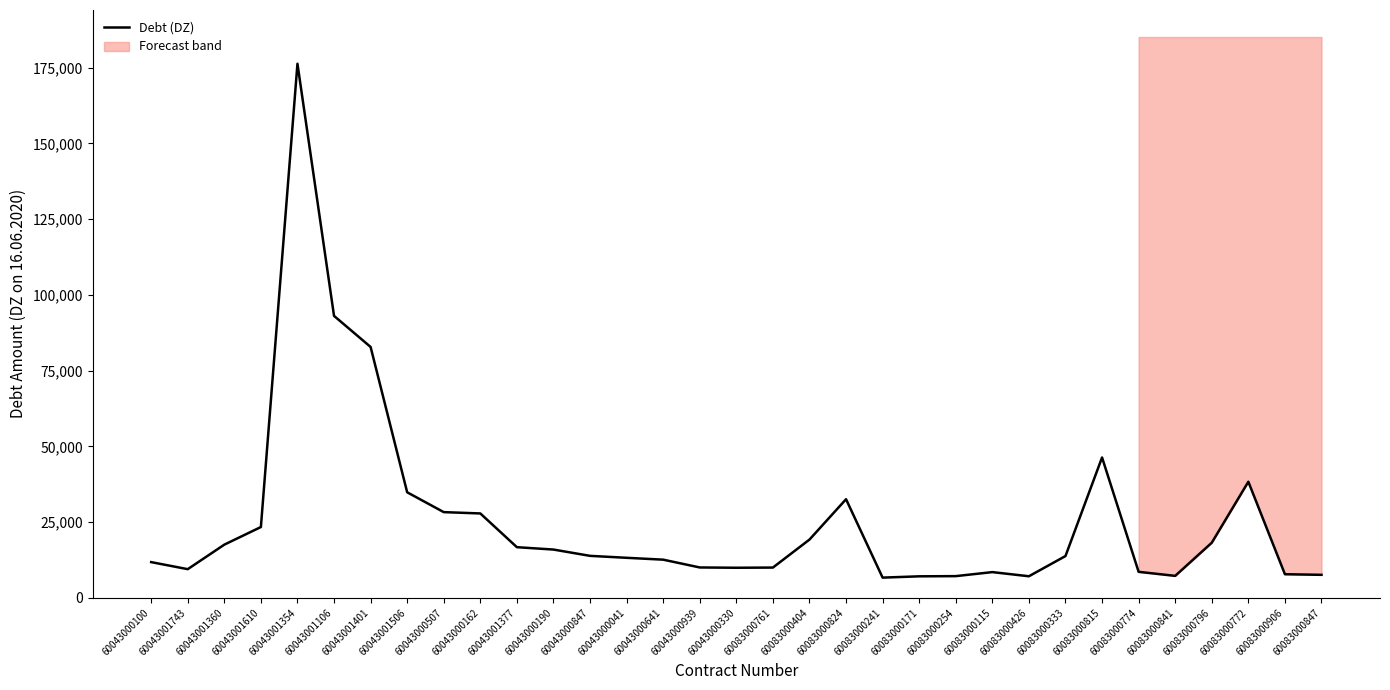

True or false: the data has more than 0 interior local peaks.

True